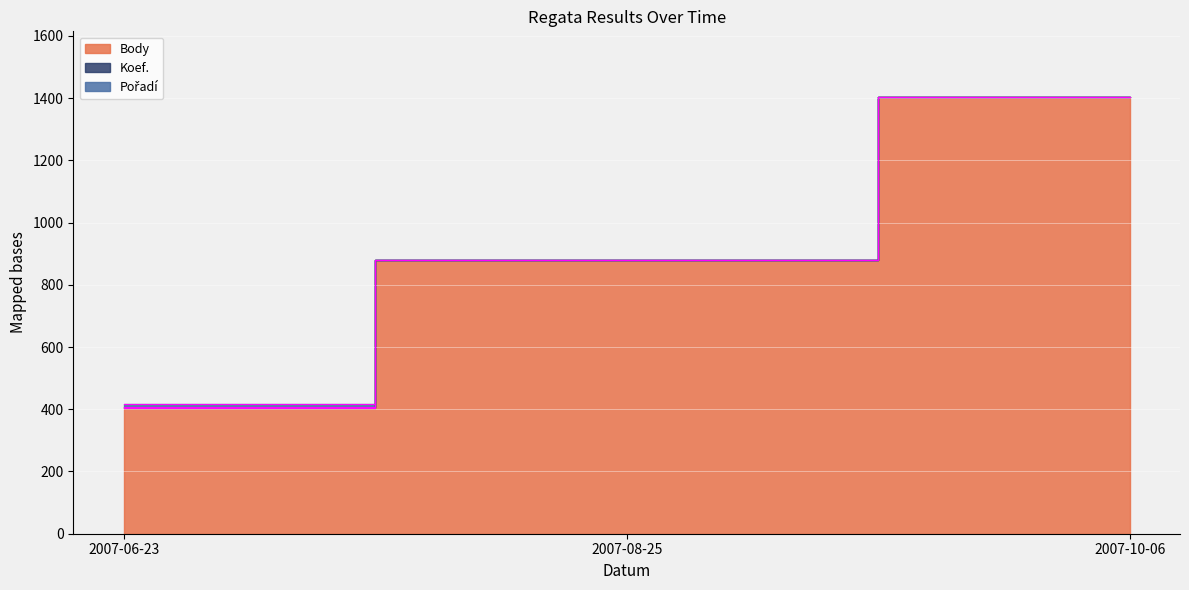

Reading left to right, transcribe all the data shown in this chart.

Body: 404	879	1402
Koef.: 4	1	1
Pořadí: 10	1	1